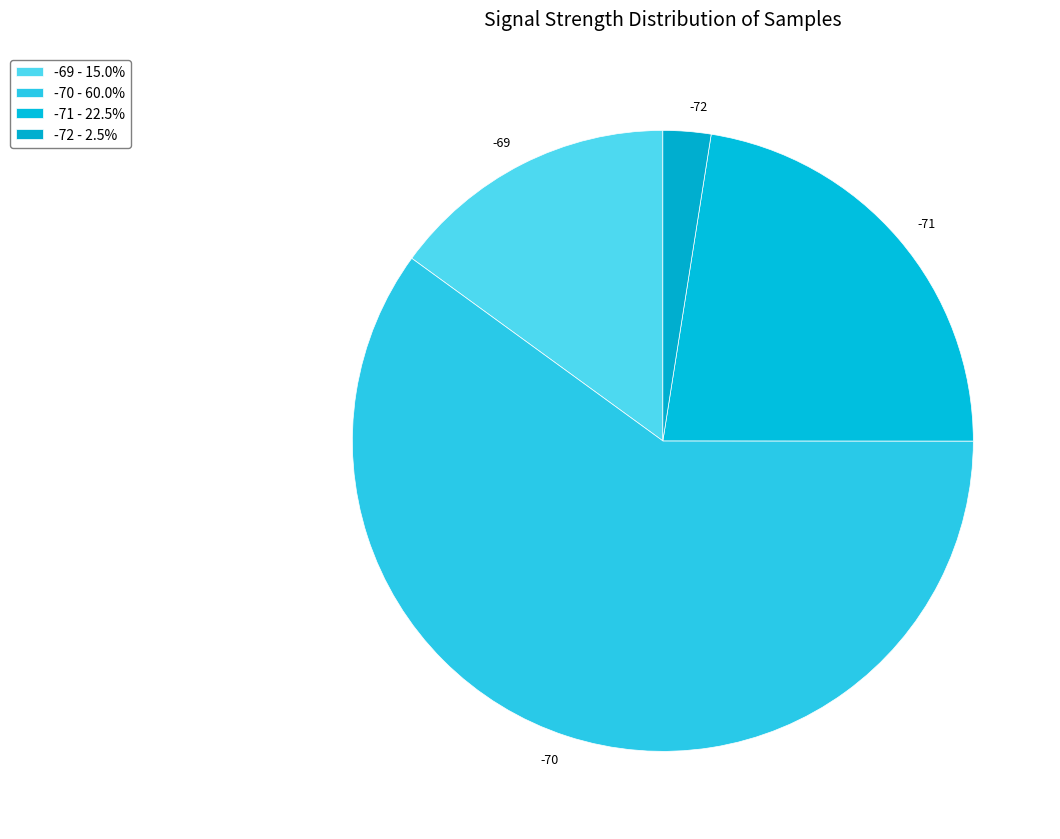

Combined, do -72 and -69 account for over 50%?

No